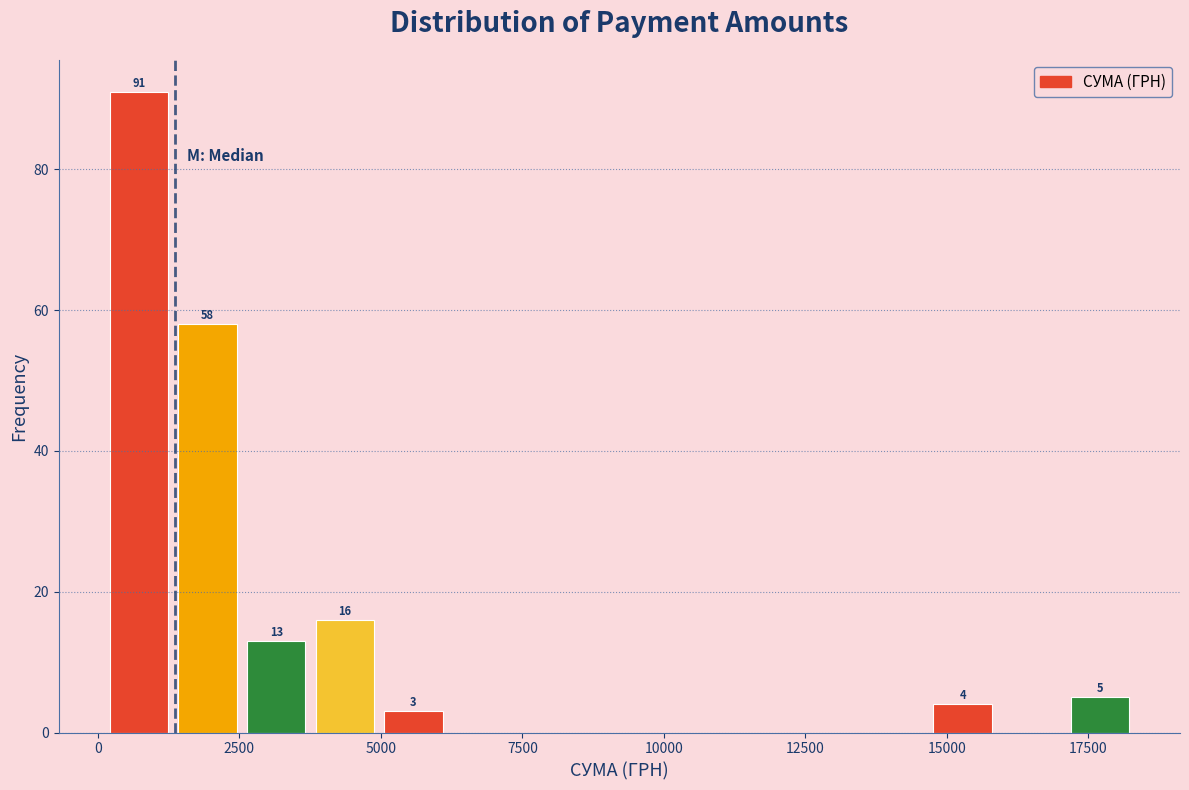

Around what value on the x-axis is the tallest bar? Give the approximate position of its centre, as read against the axis.

500